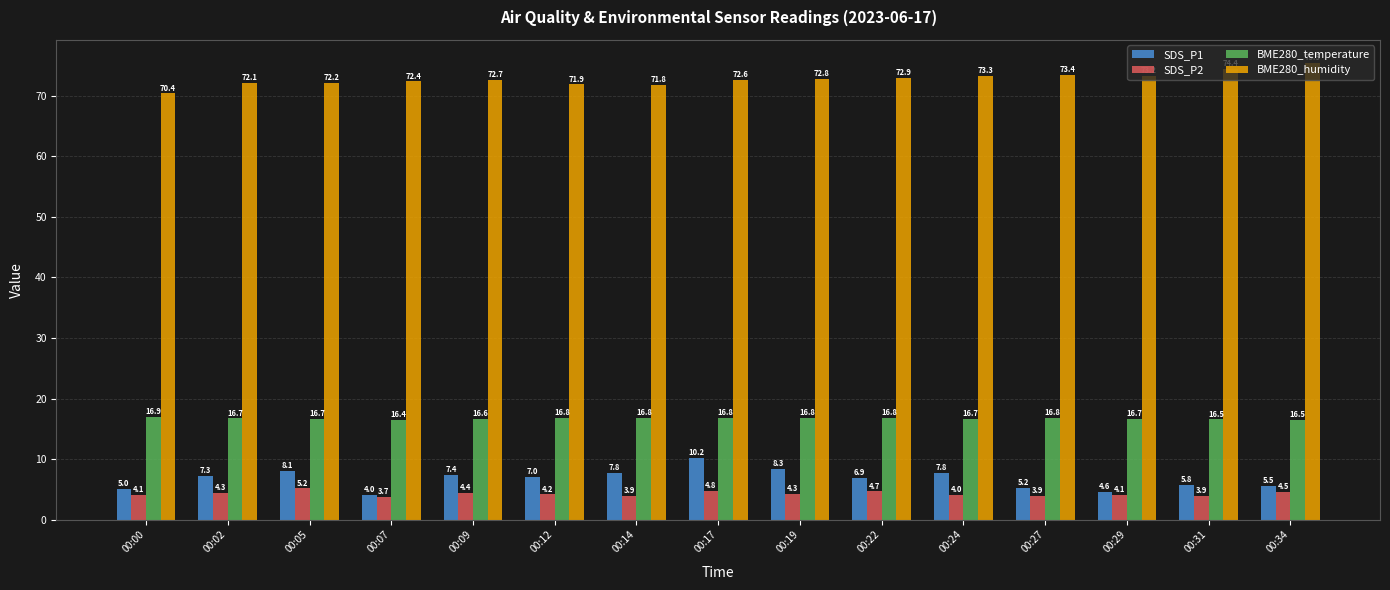

Which series has the largest range (max minus min)?

SDS_P1